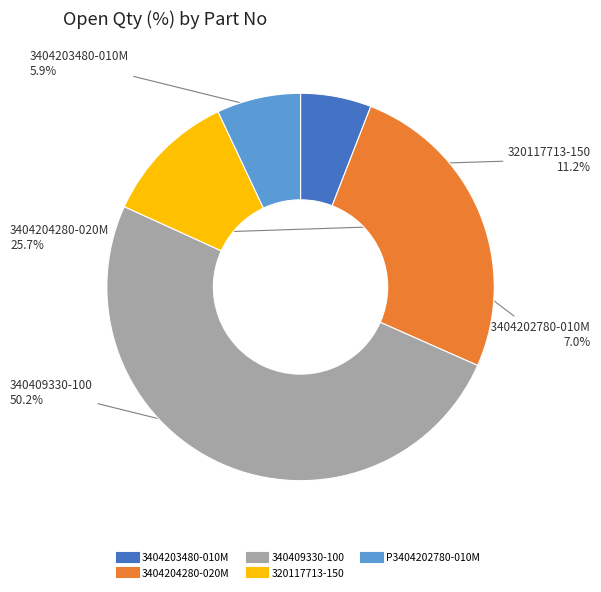

What is the ratio of the value at 320117713-150 to the value at 3404204280-020M?

0.4